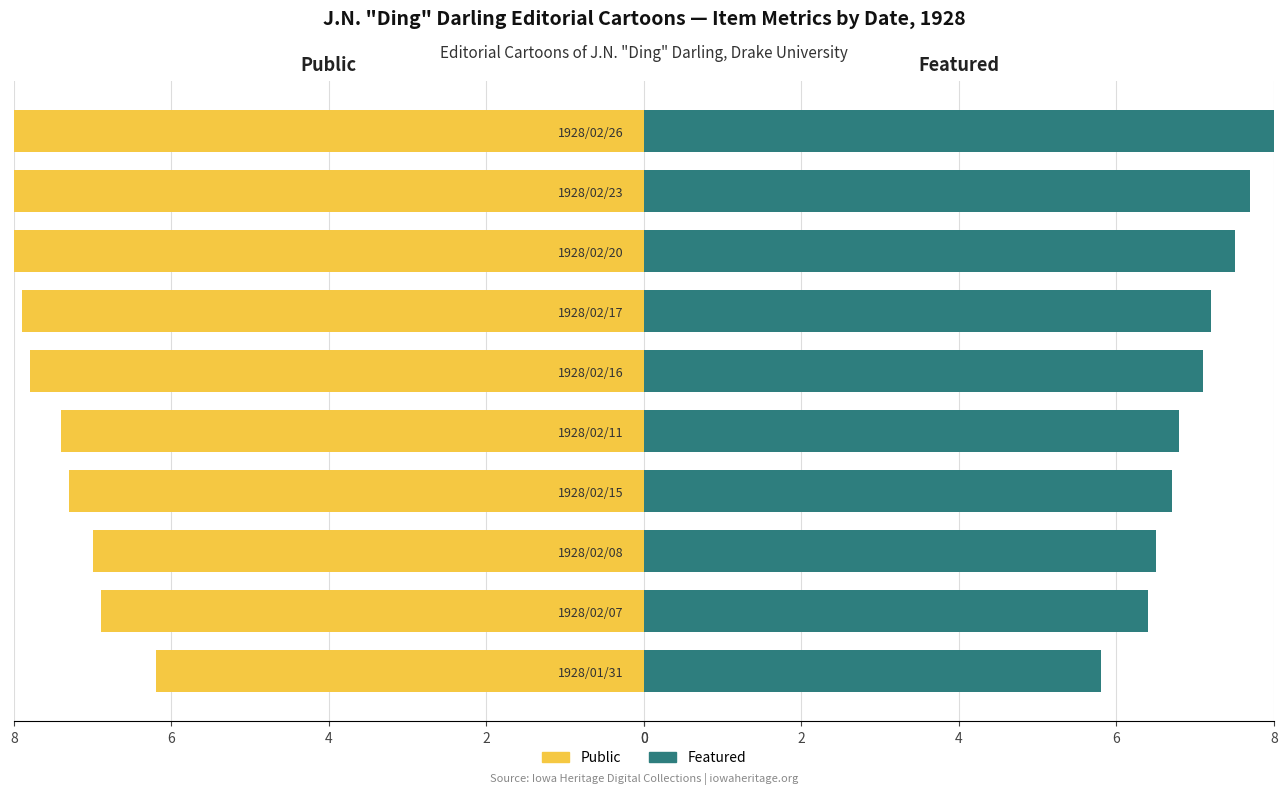

Reading left to right, transcribe all the data shown in this chart.

Public: 6.2	6.9	7.0	7.3	7.4	7.8	7.9	8.2	8.5	8.8
Featured: 5.8	6.4	6.5	6.7	6.8	7.1	7.2	7.5	7.7	8.0